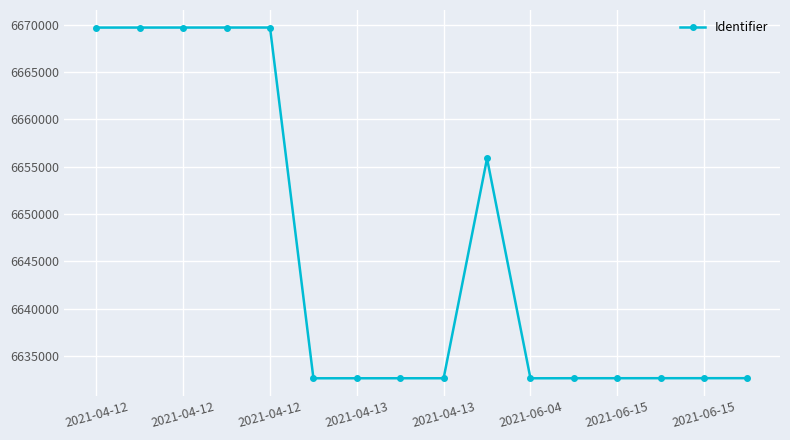

True or false: there are more than 1 points higher than both neighbors.

True